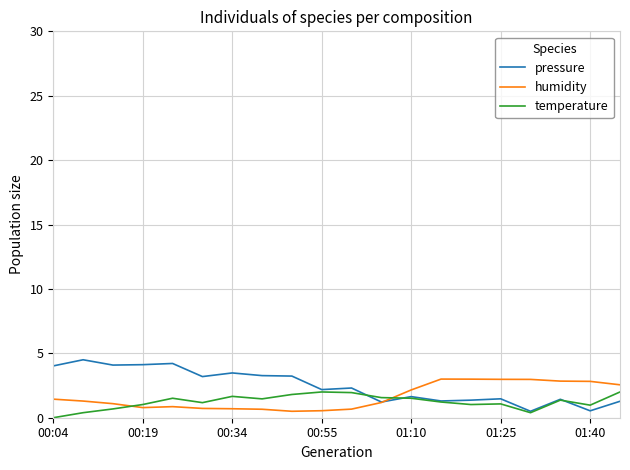

What is the maximum value for pressure?

4.5